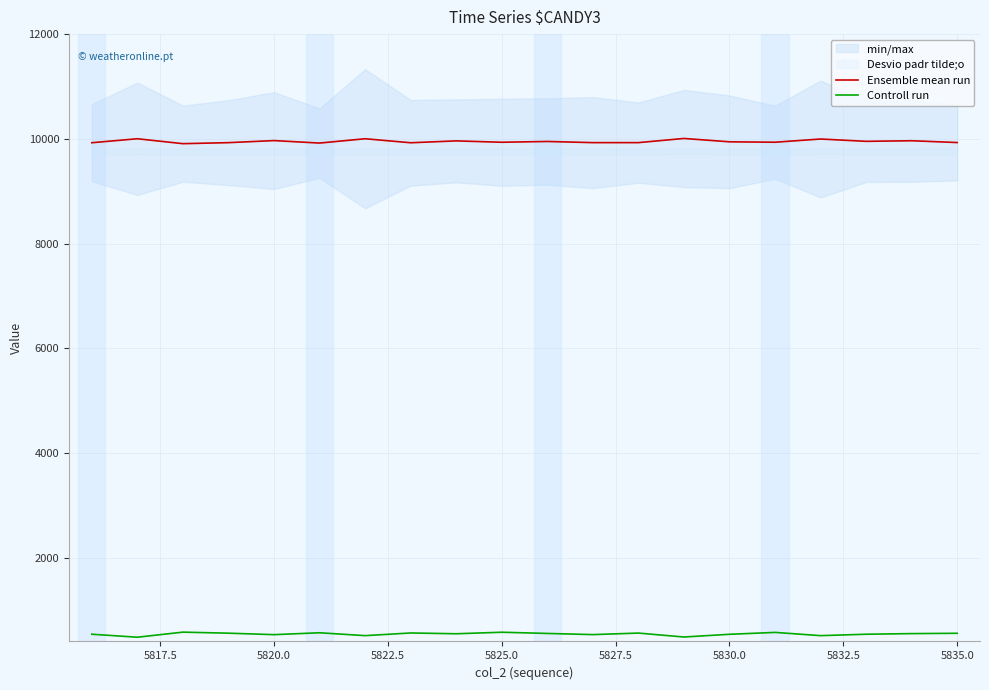

What is the greatest value displayed?

10007.0